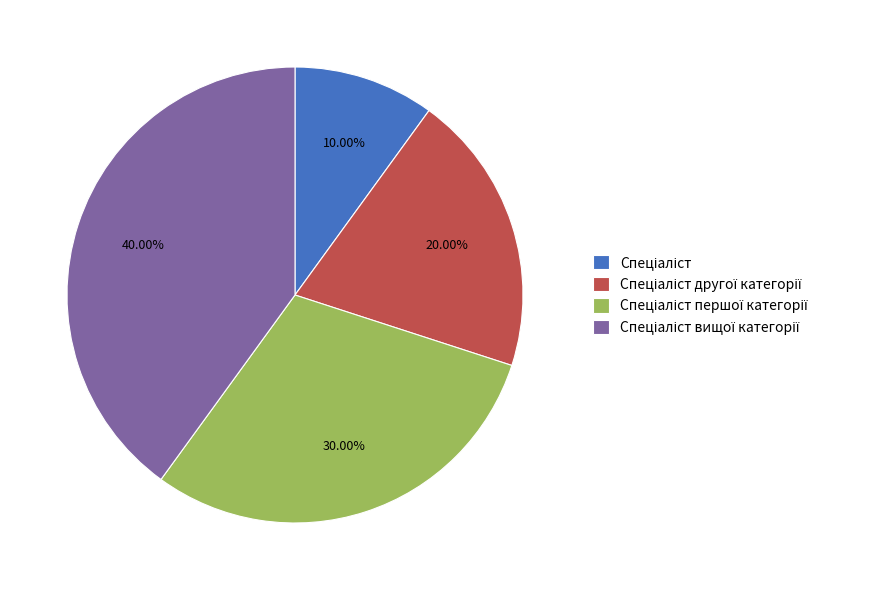

Does any single category account for the majority?

No